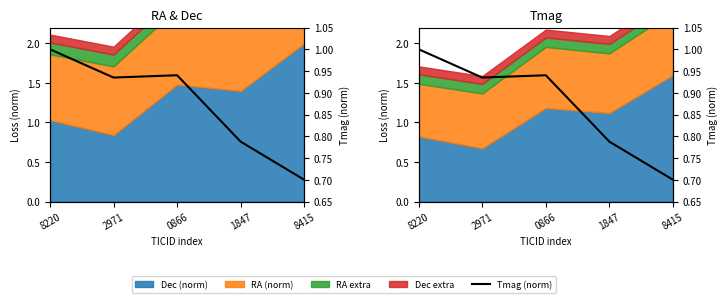

How many lines are shown in the chart?

1